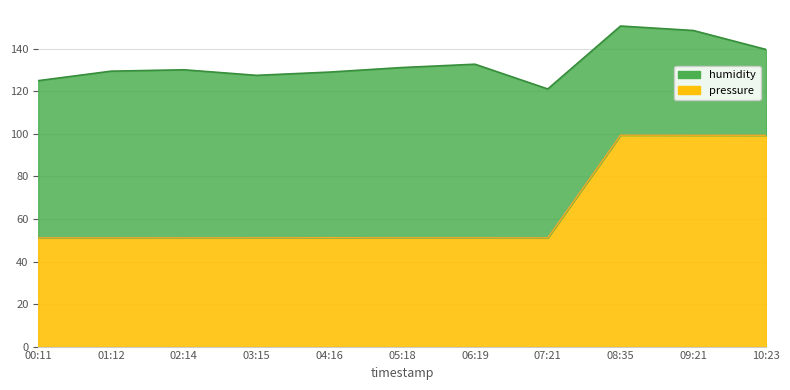

Is it true that the value at 06:19 is 51.2?

True